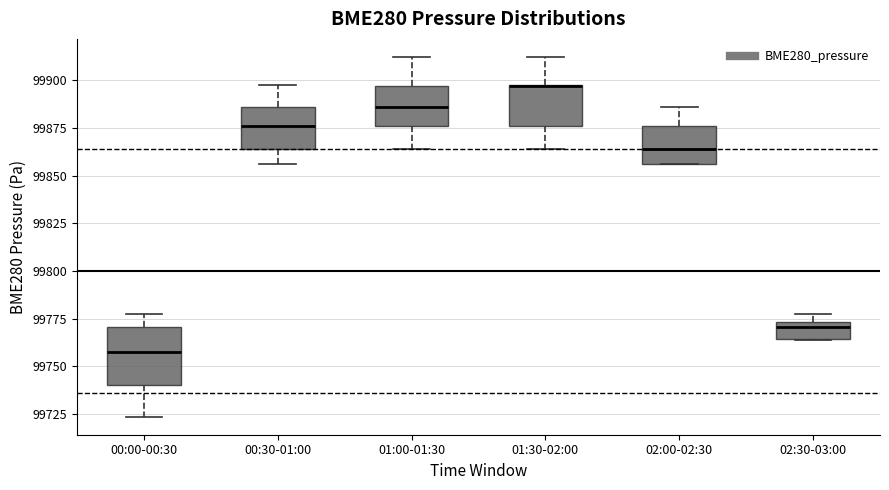

Reading left to right, transcribe this box plot: for each box, give where its median line is, the range the box spans, and where its two whiskers end, as read against the y-axis. The values are not printed on the chart, so give them approximately, as read against the axis.

00:00-00:30: median 99760, box 99740 to 99770, whiskers 99725 to 99775
00:30-01:00: median 99875, box 99865 to 99885, whiskers 99855 to 99900
01:00-01:30: median 99885, box 99875 to 99895, whiskers 99865 to 99910
01:30-02:00: median 99895 (drawn on the box's upper edge), box 99875 to 99900, whiskers 99865 to 99910
02:00-02:30: median 99865, box 99855 to 99875, whiskers 99855 to 99885
02:30-03:00: median 99770, box 99765 to 99775, whiskers 99765 to 99775 (just above the box's upper edge)